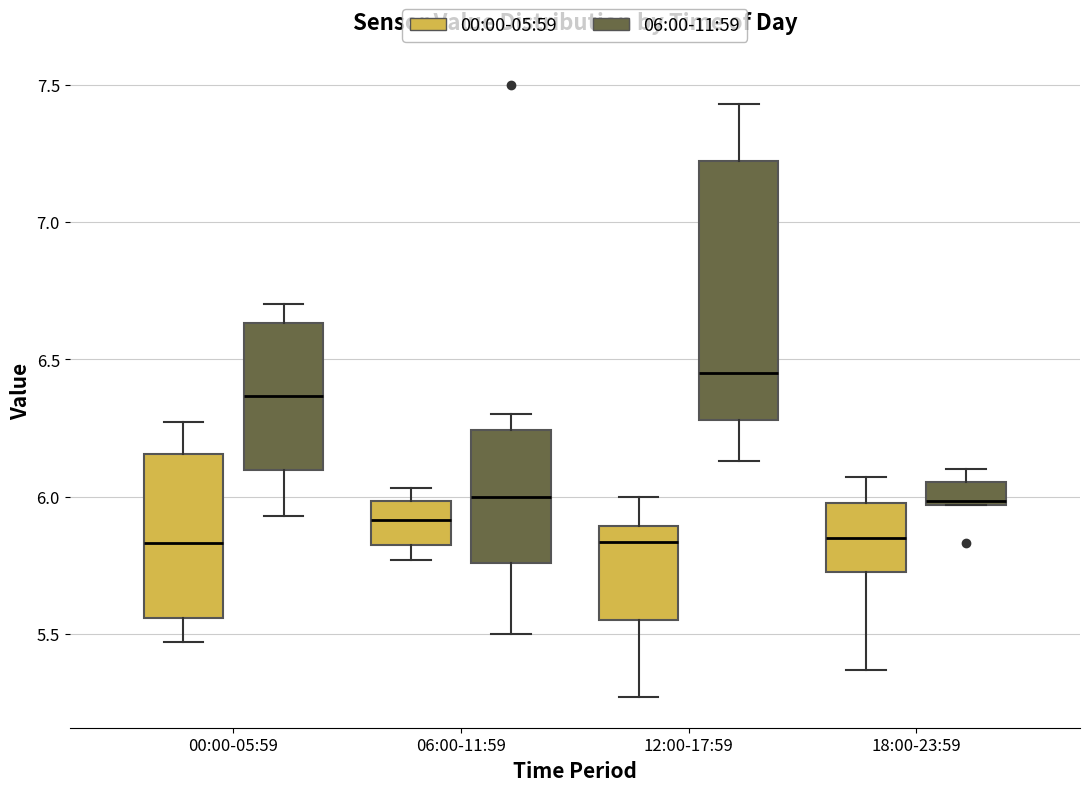

Reading left to right, read every box against the y-axis: the position of its median line, the range the box covers, and the ends of its whiskers. The values are not printed on the chart, so give them approximately, as read against the axis.

00:00-05:59 (00:00-05:59): median 5.85, box 5.55 to 6.15, whiskers 5.45 to 6.25
00:00-05:59 (06:00-11:59): median 6.35, box 6.10 to 6.65, whiskers 5.95 to 6.70
06:00-11:59 (00:00-05:59): median 5.90, box 5.85 to 6.00, whiskers 5.75 to 6.05
06:00-11:59 (06:00-11:59): median 6.00, box 5.75 to 6.25, whiskers 5.50 to 6.30
12:00-17:59 (00:00-05:59): median 5.85, box 5.55 to 5.90, whiskers 5.25 to 6.00
12:00-17:59 (06:00-11:59): median 6.45, box 6.30 to 7.20, whiskers 6.15 to 7.45
18:00-23:59 (00:00-05:59): median 5.85, box 5.75 to 6.00, whiskers 5.35 to 6.05
18:00-23:59 (06:00-11:59): median 6.00, box 5.95 to 6.05, whiskers 5.95 to 6.10